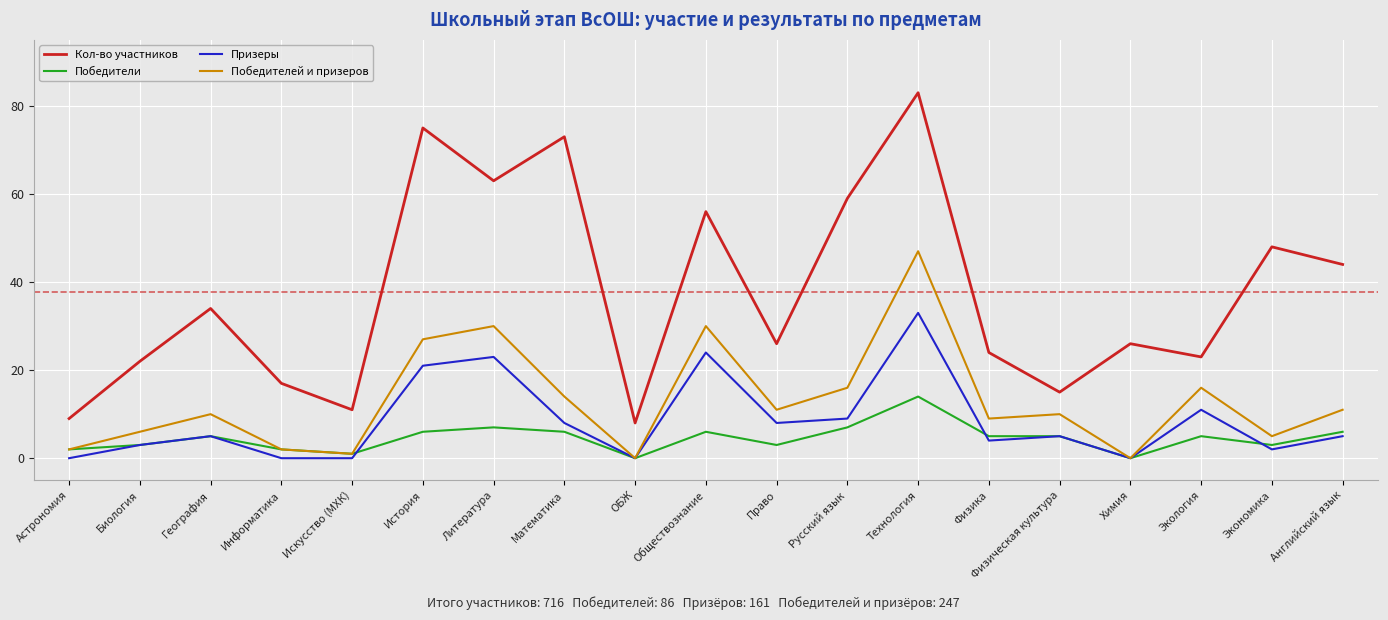

Is the value of Победителей и призеров at Химия greater than the value of Победители at Литература?

No